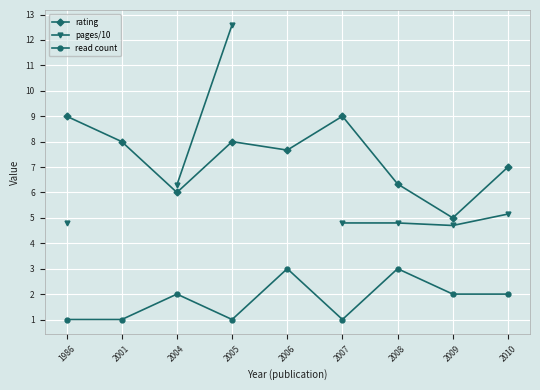

What are all the series names shown in the legend?

rating, pages/10, read count